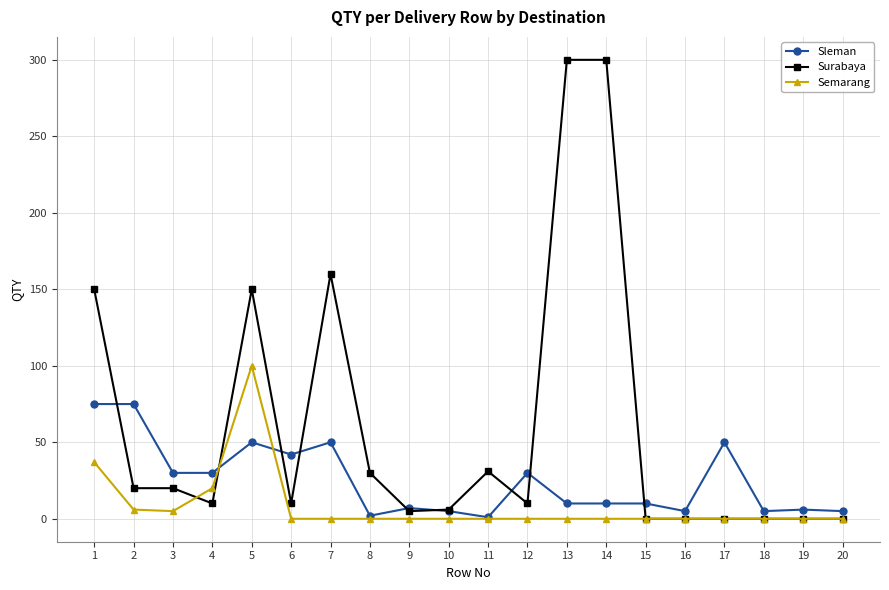

Is it true that Semarang equals 0 at 12?

True